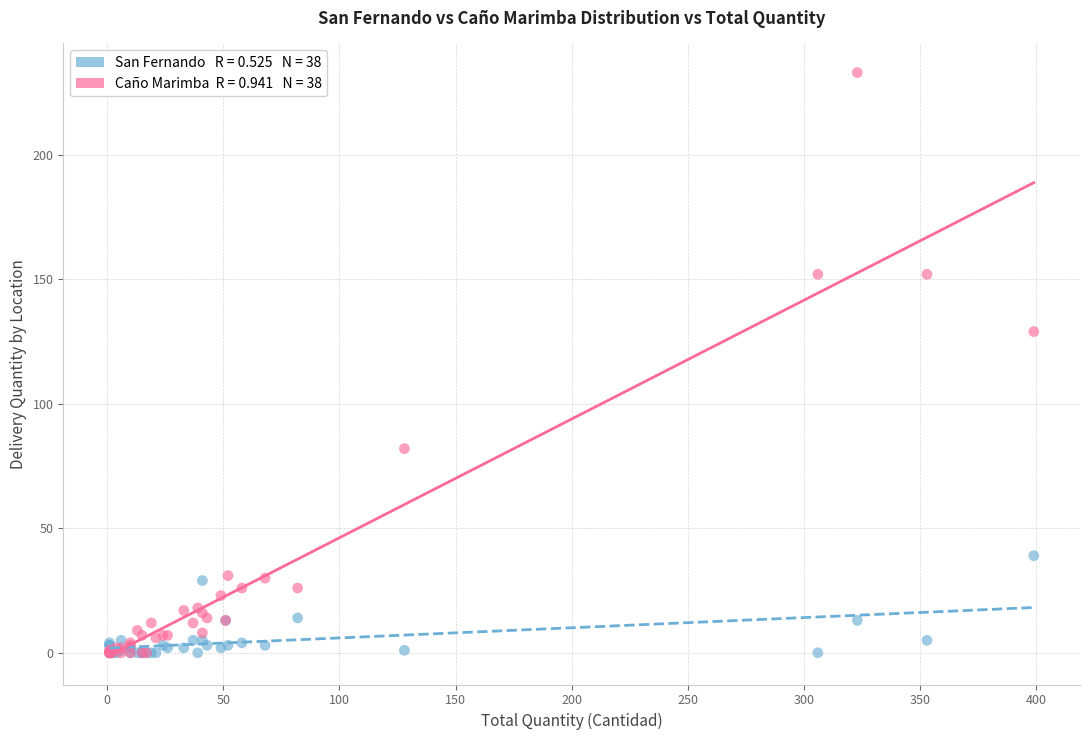

Across all series, what Y value is closest to 116?

129